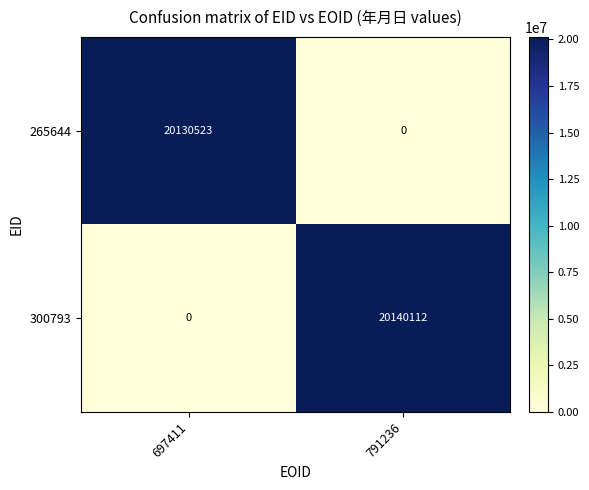

What is the difference between the 265644 values at 697411 and 791236?

20130523